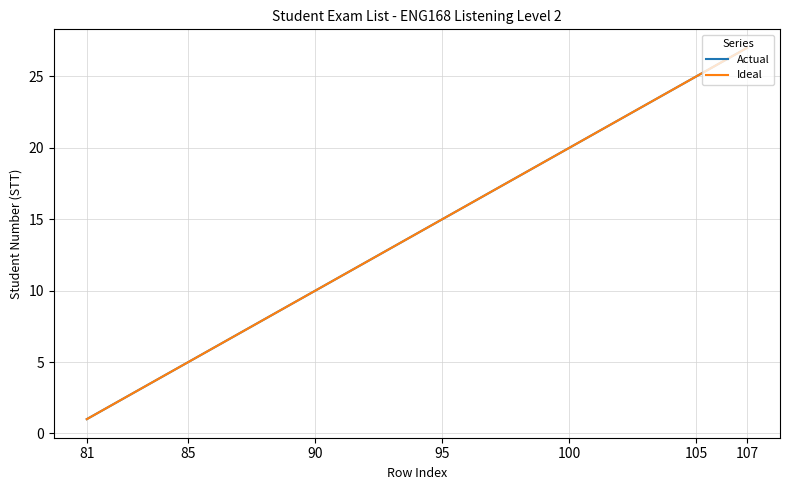

Does the chart display data point markers on the line(s)?

No